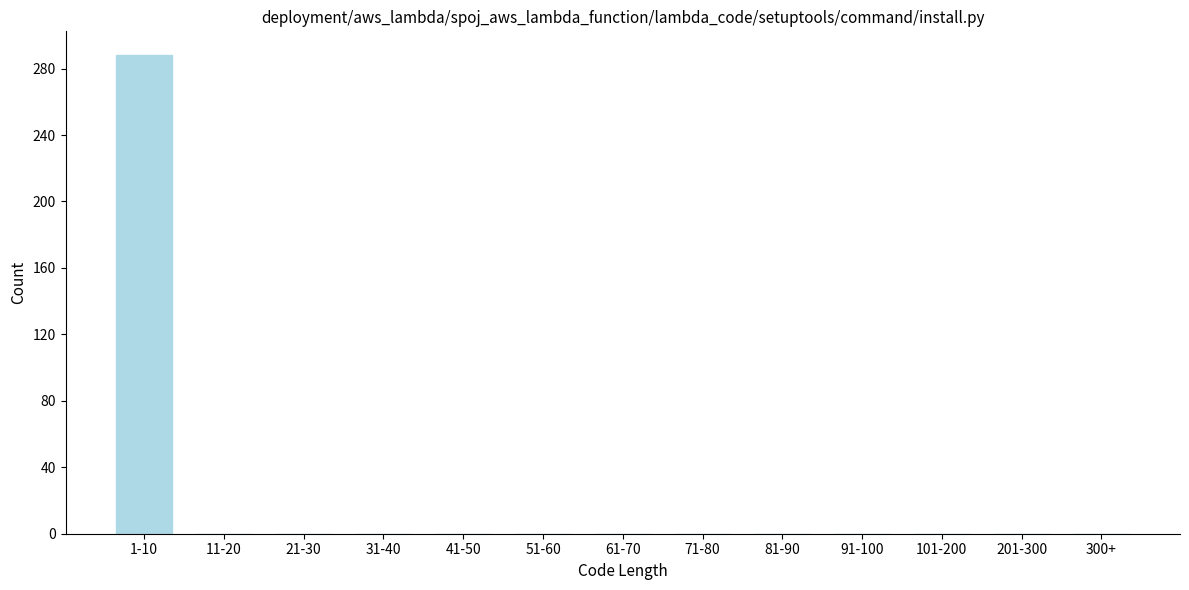

Reading left to right, what are all the values shown in this chart?

1-10=288	11-20=0	21-30=0	31-40=0	41-50=0	51-60=0	61-70=0	71-80=0	81-90=0	91-100=0	101-200=0	201-300=0	300+=0